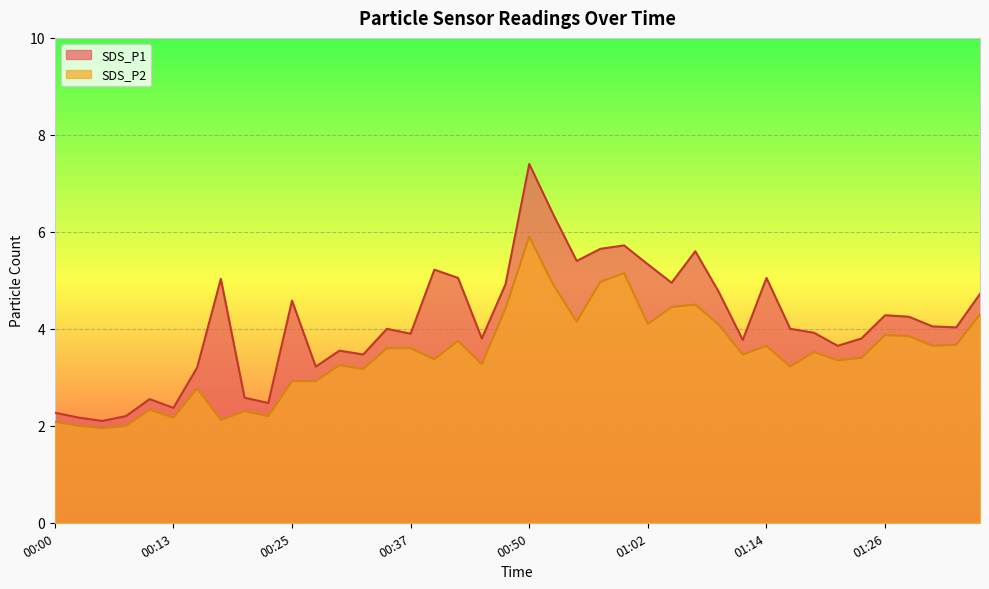

At how many categories does at least one series exceed 4?

20